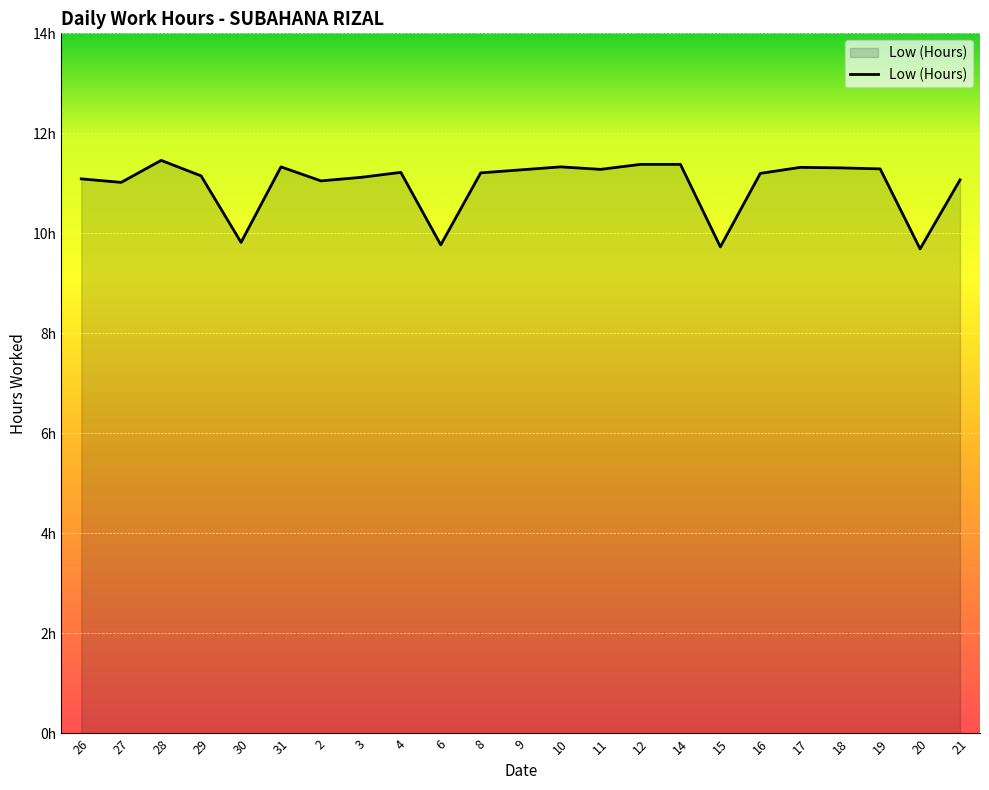

What is the sum of the values at 21 and 15?

20.8